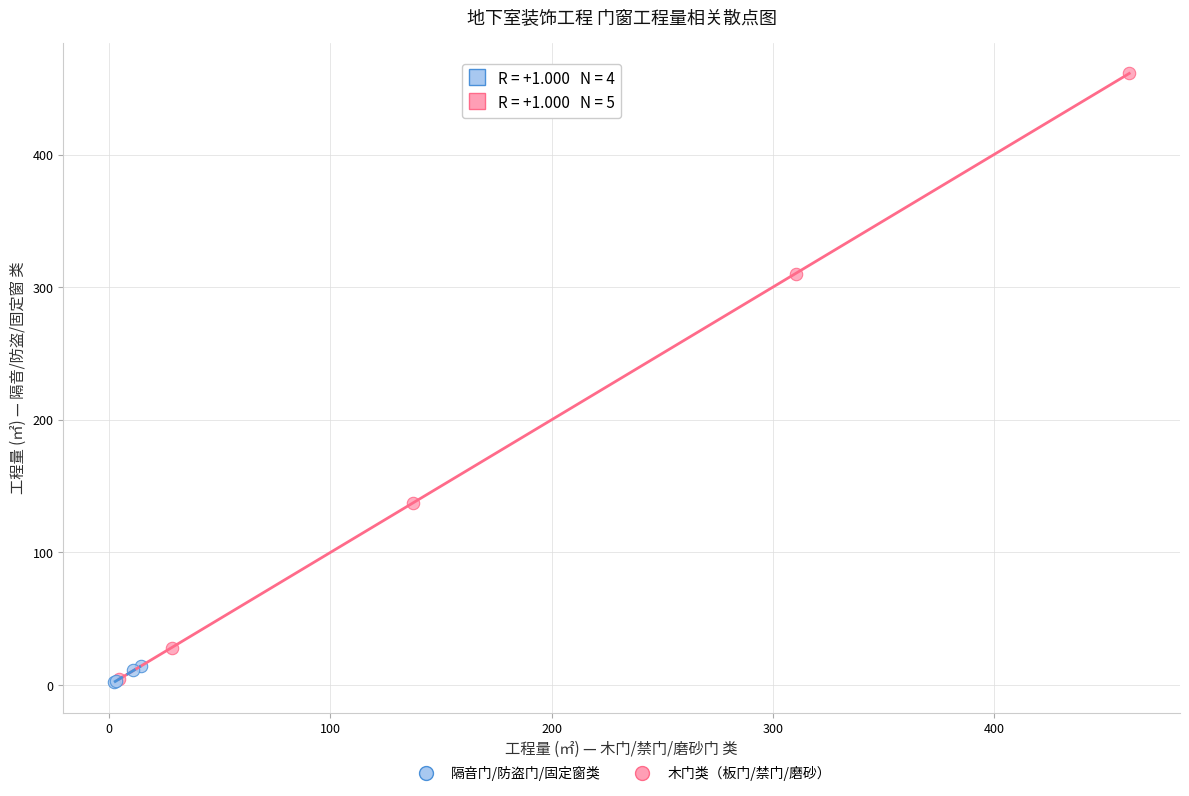

Which series has the widest spread of Y values?

木门类（板门/禁门/磨砂）